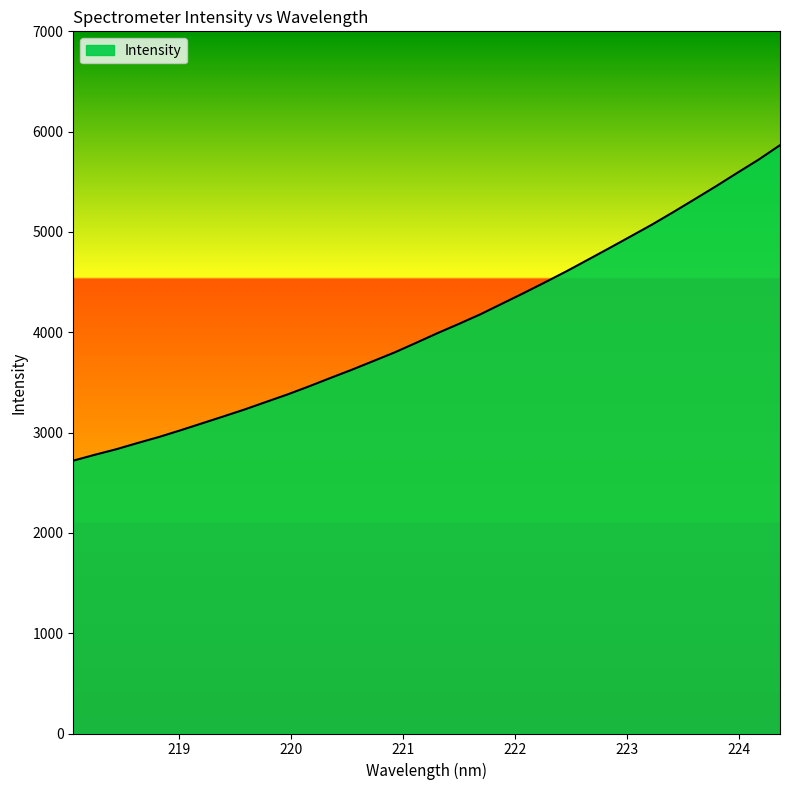

What is the minimum value shown in the chart?

2720.0